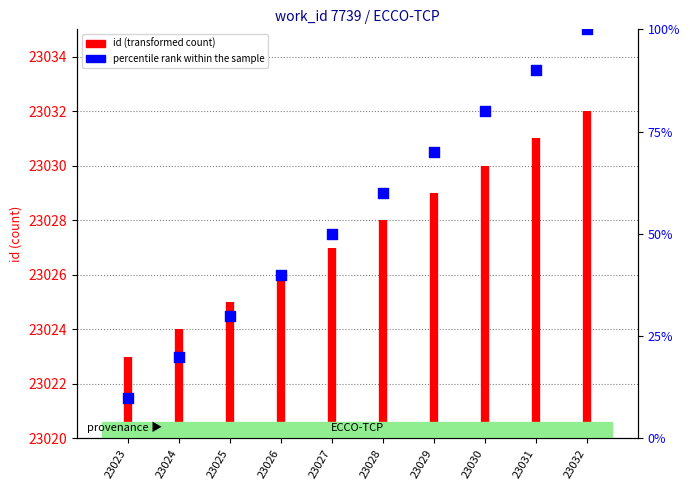

What is the ratio of the value at 23026 to the value at 23025?

1.3